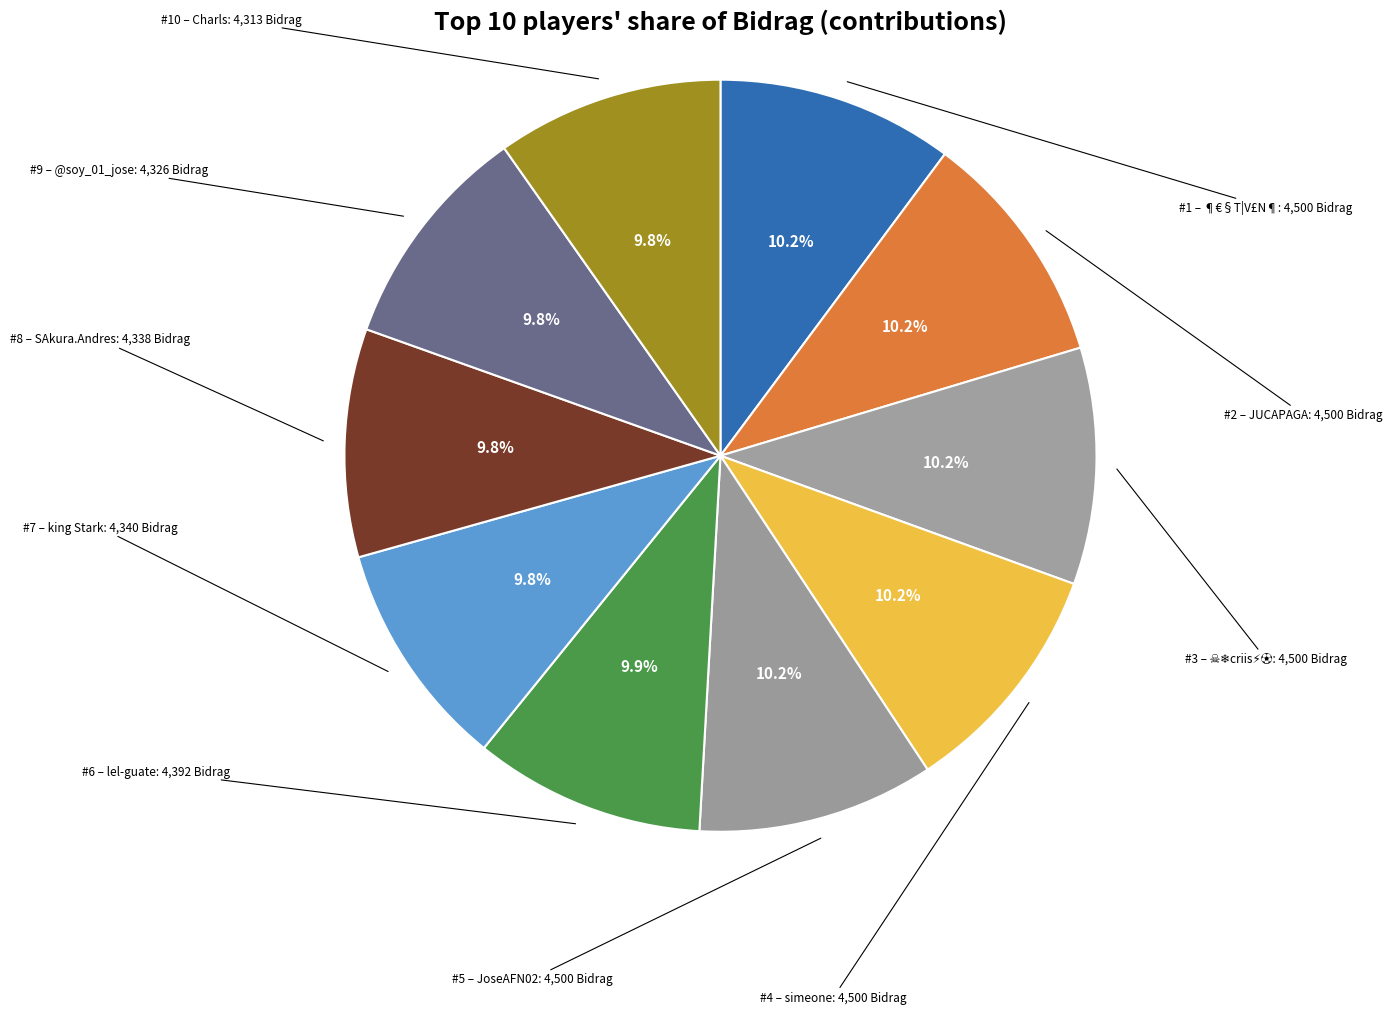

How many slices are in this pie chart?

10